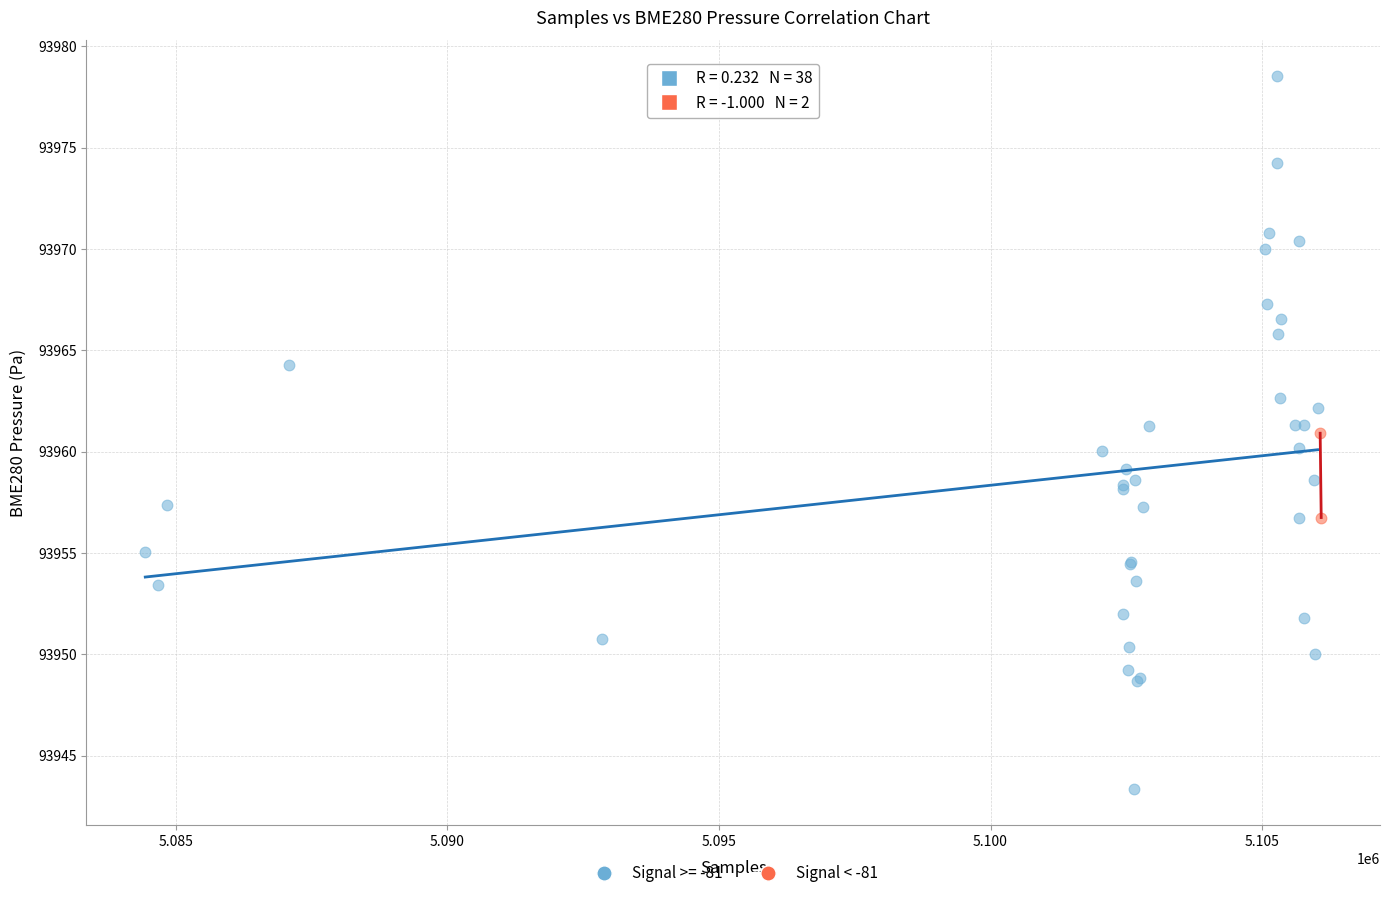

What are all the series names shown in the legend?

Signal >= -81, Signal < -81